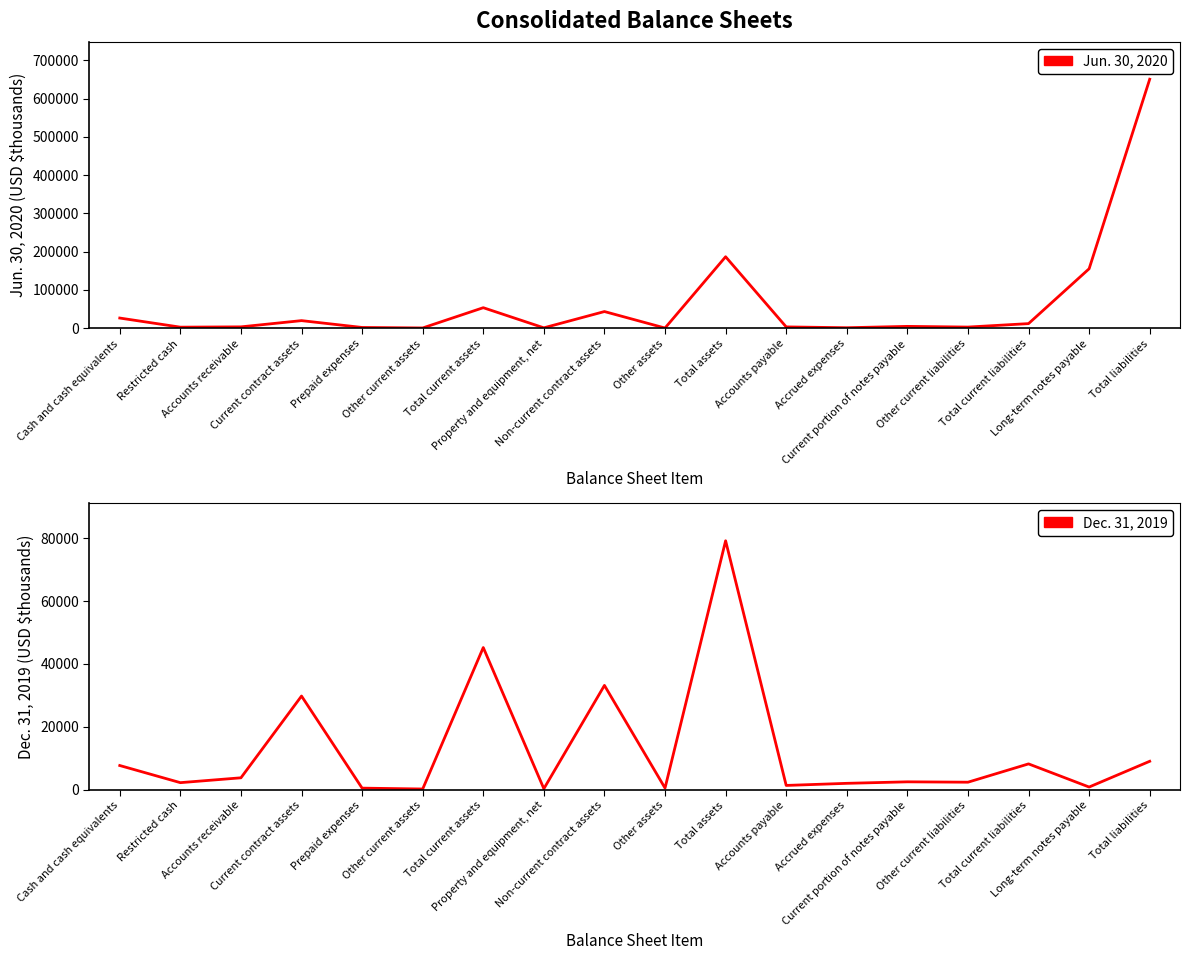

What is the difference between the Jun. 30, 2020 values at Cash and cash equivalents and Total current liabilities?

14563